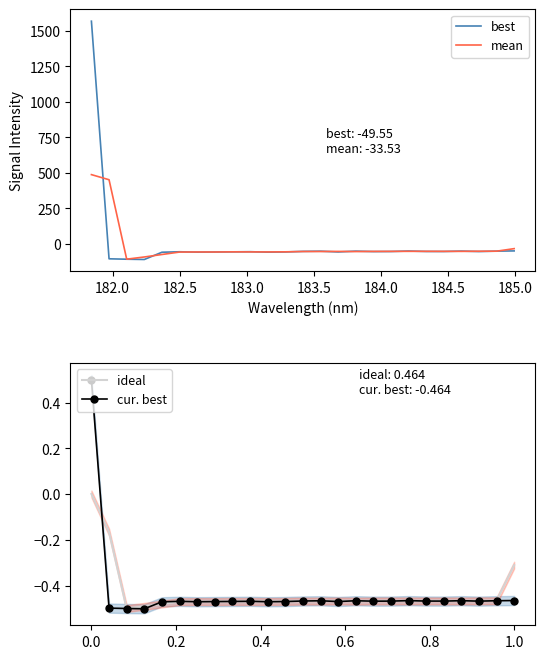

What is the lowest value of the best series?

-109.9